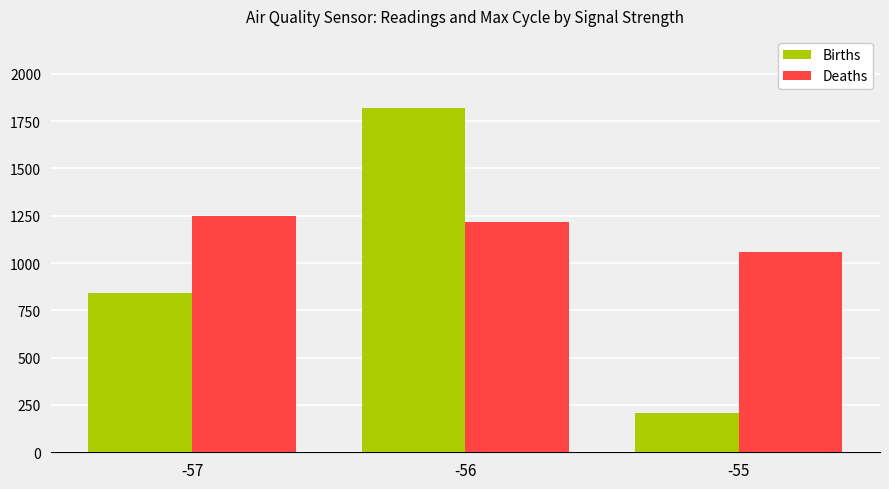

At which label is Deaths closest to 1151?

-56